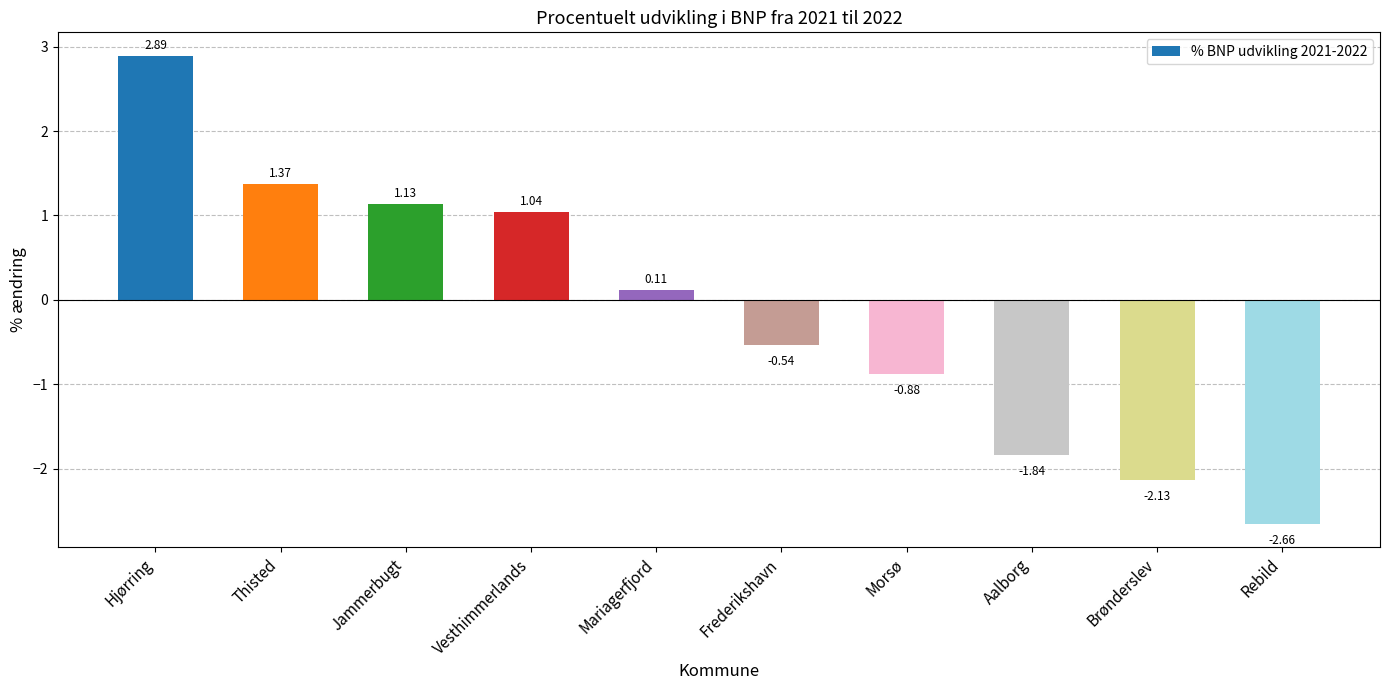

List the labels in order of value, smallest first.

Rebild, Brønderslev, Aalborg, Morsø, Frederikshavn, Mariagerfjord, Vesthimmerlands, Jammerbugt, Thisted, Hjørring